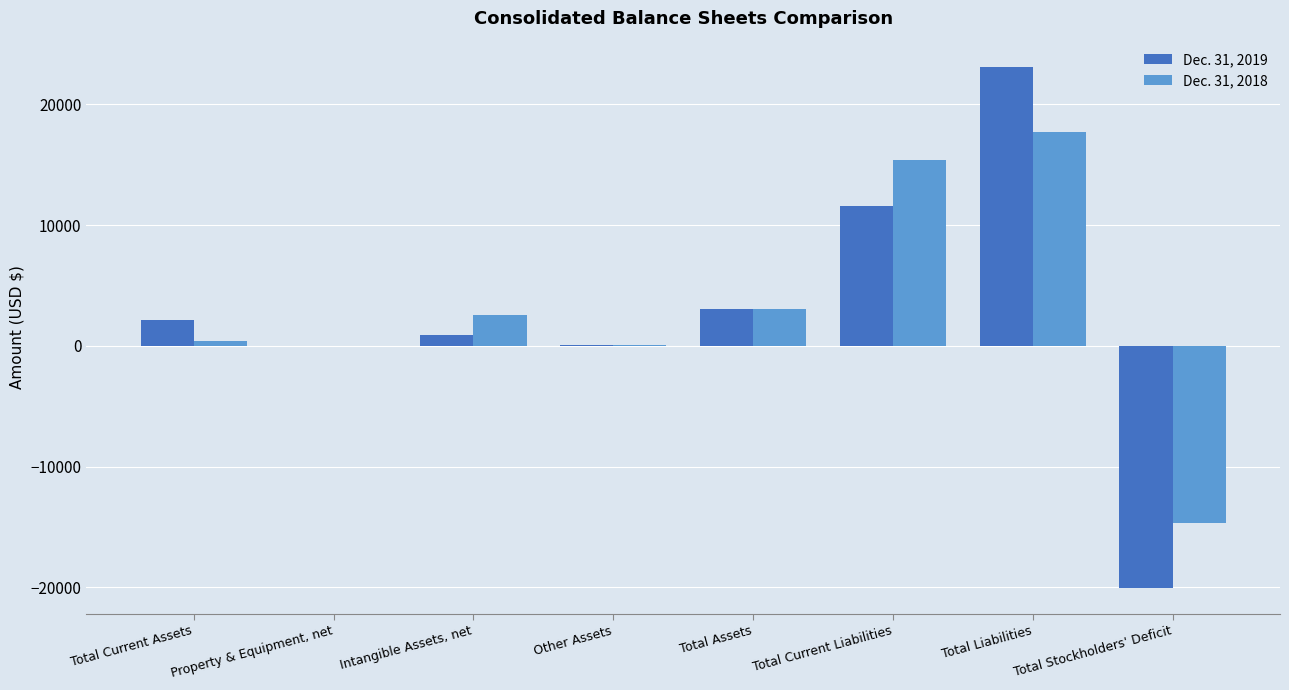

Which series has the largest total across all categories?

Dec. 31, 2018